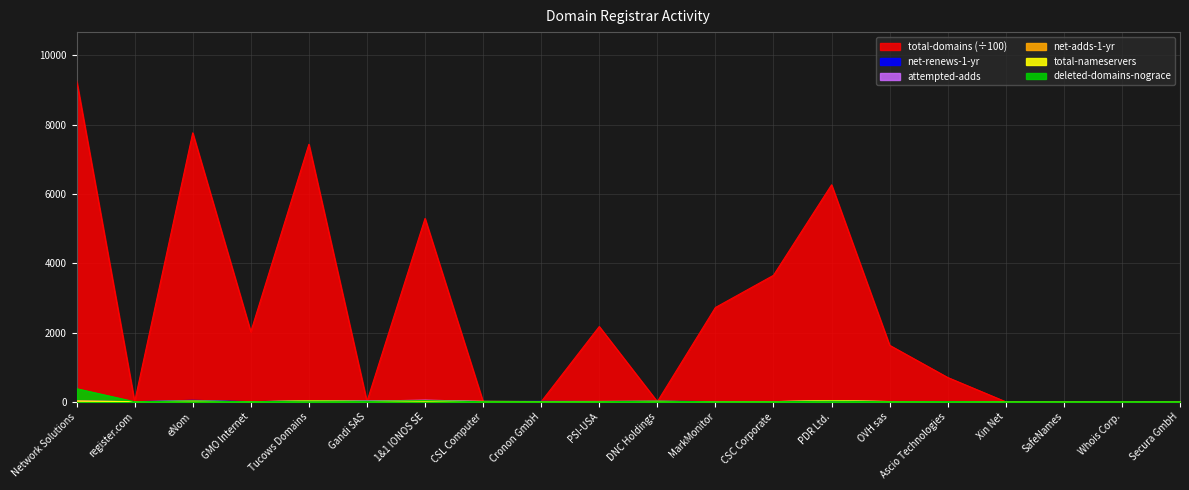

Between which two adjacent categories do total-domains and attempted-adds first intersect?

Network Solutions and register.com